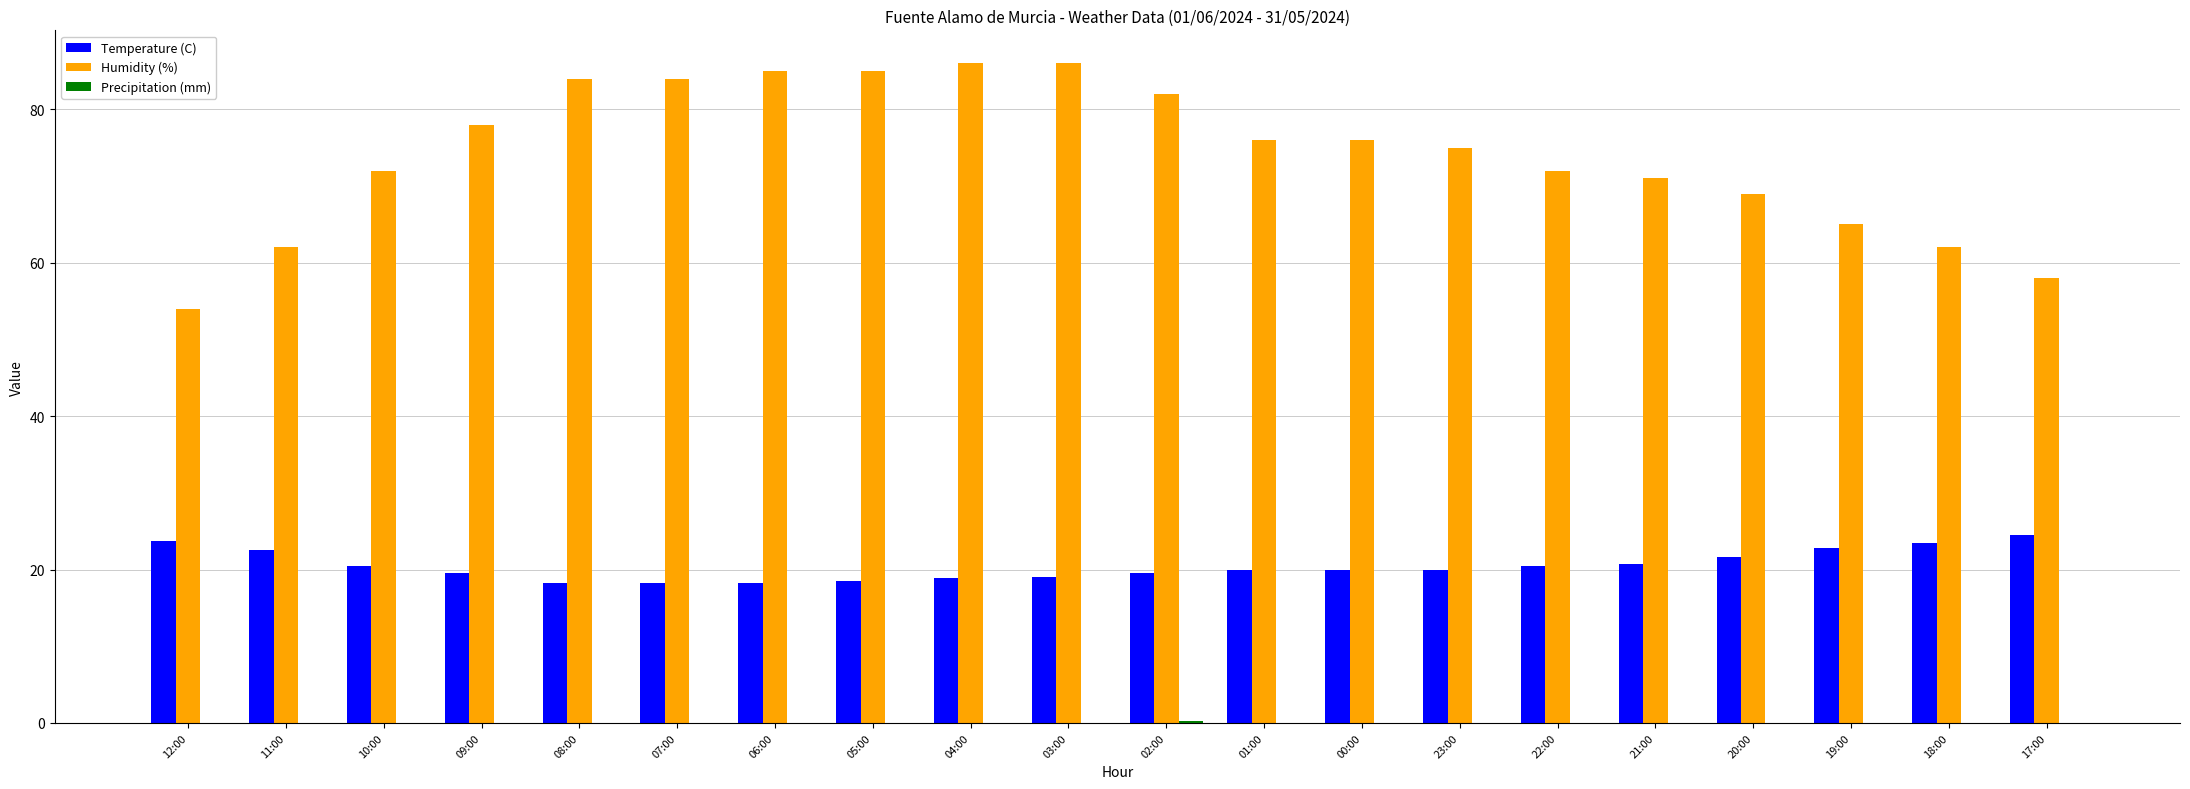

What is the sum of all Temperature (C) values?

410.4